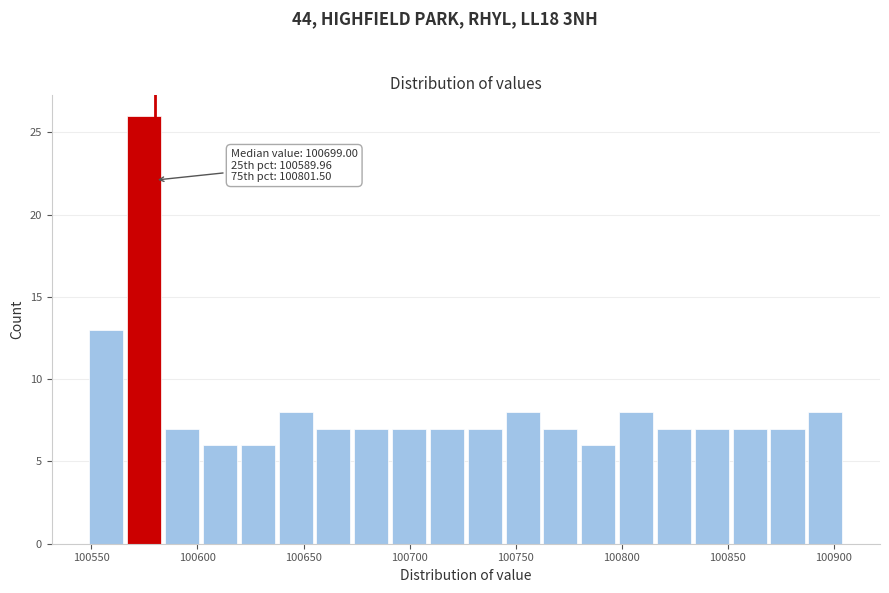

Around what value on the x-axis is the tallest bar? Give the approximate position of its centre, as read against the axis.

100575